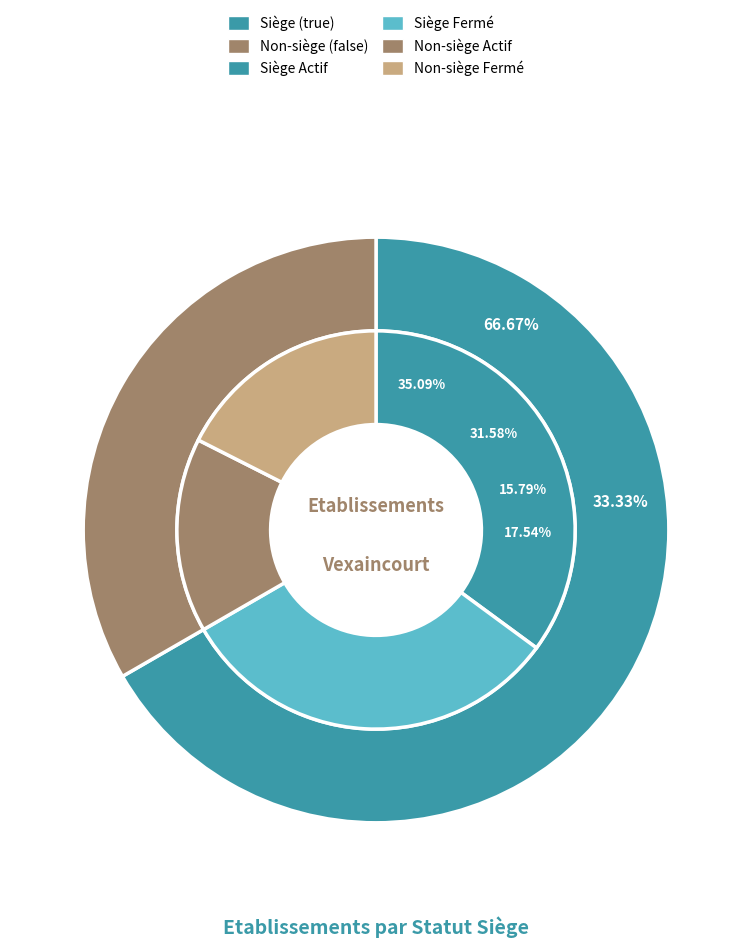

Which has a higher value, false or true?

true